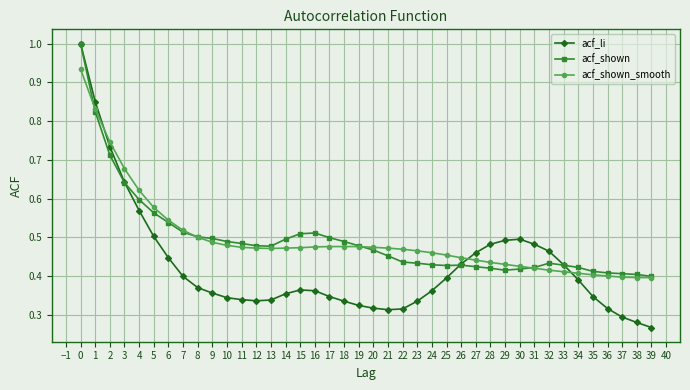

True or false: acf_shown has a value of 0.5 at 13.

True